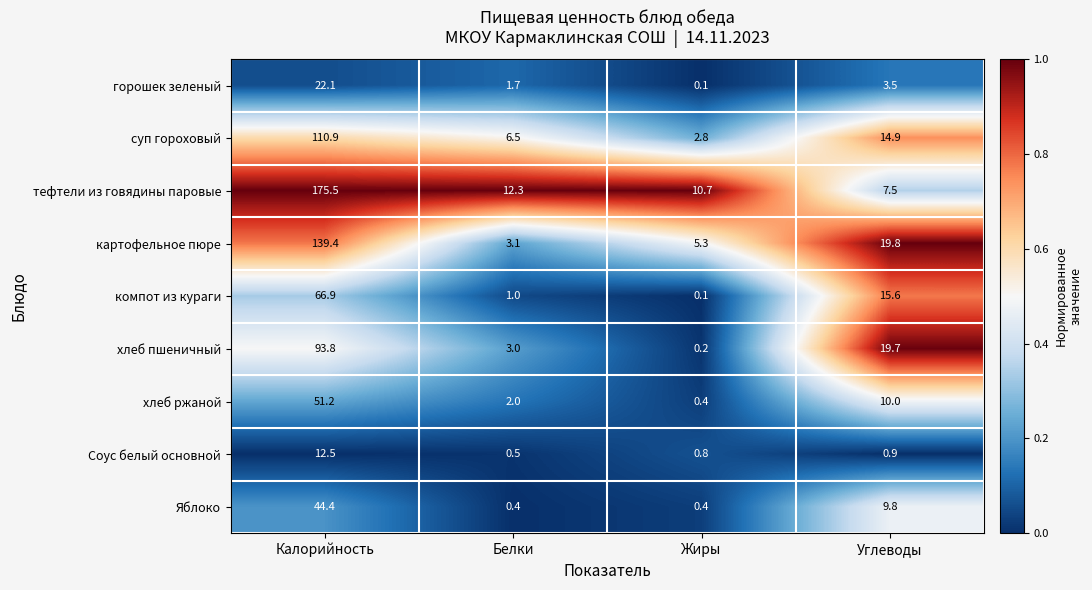

At which category is the sum across all series the highest?

Калорийность